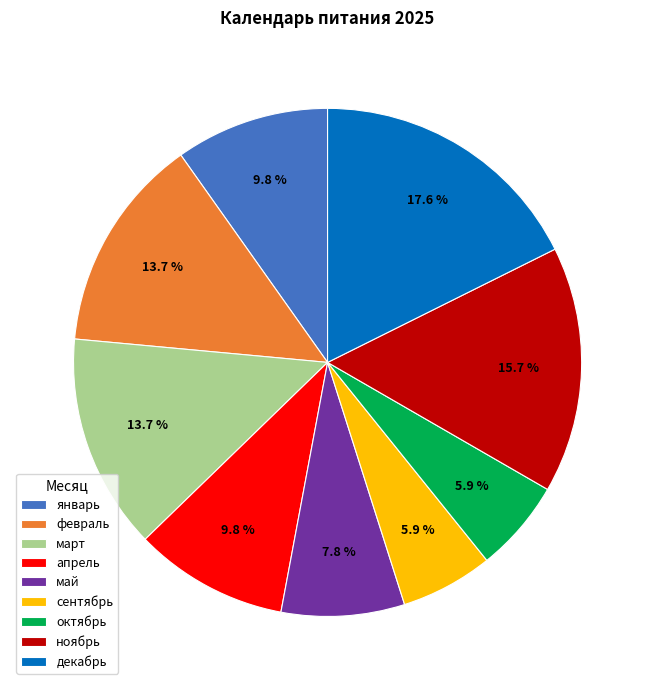

Which category has the biggest portion of the pie?

декабрь